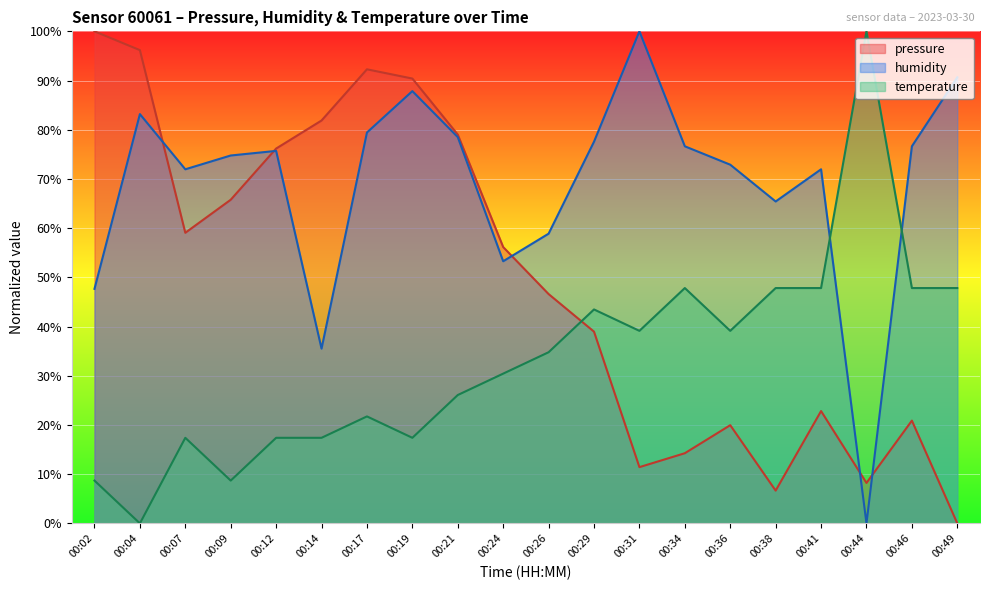

Is the value of pressure at 00:26 greater than the value of humidity at 00:21?

No